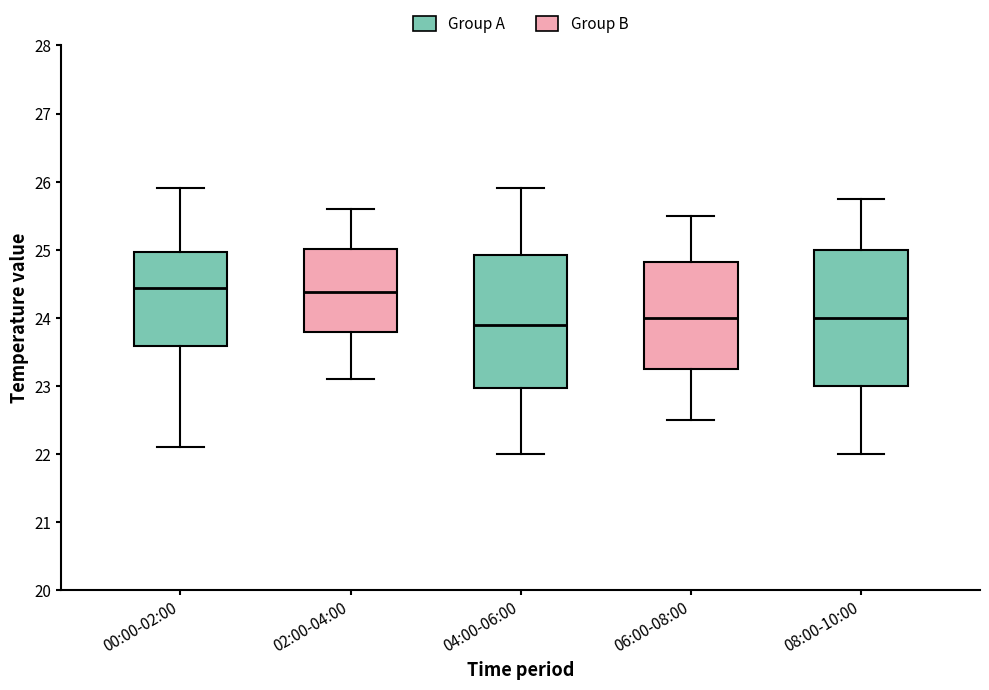

Reading left to right, transcribe this box plot: for each box, give where its median line is, the range the box spans, and where its two whiskers end, as read against the y-axis. The values are not printed on the chart, so give them approximately, as read against the axis.

00:00-02:00: median 24.4, box 23.6 to 25.0, whiskers 22.1 to 25.9
02:00-04:00: median 24.4, box 23.8 to 25.0, whiskers 23.1 to 25.6
04:00-06:00: median 23.9, box 23.0 to 24.9, whiskers 22.0 to 25.9
06:00-08:00: median 24.0, box 23.3 to 24.8, whiskers 22.5 to 25.5
08:00-10:00: median 24.0, box 23.0 to 25.0, whiskers 22.0 to 25.8